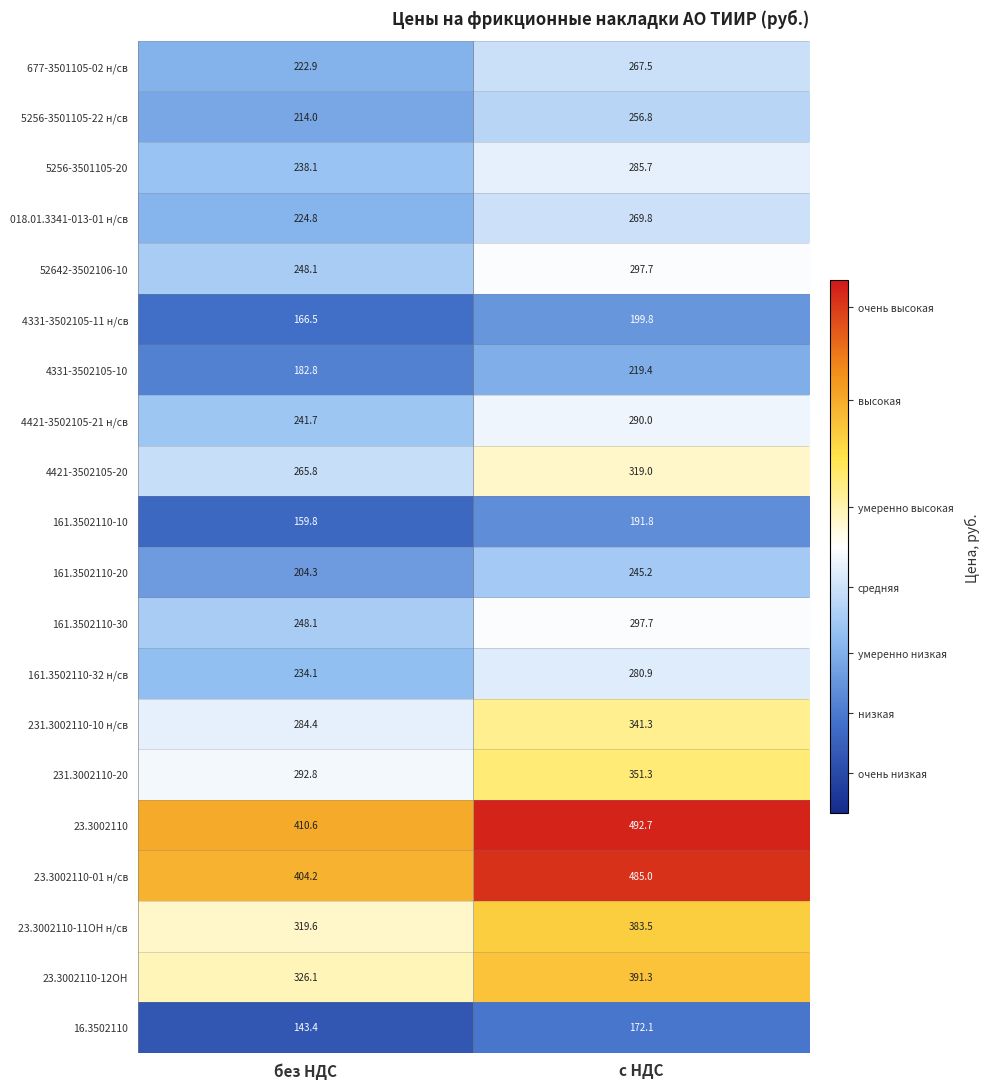

At which label does 4421-3502105-21 н/св reach its peak?

с НДС